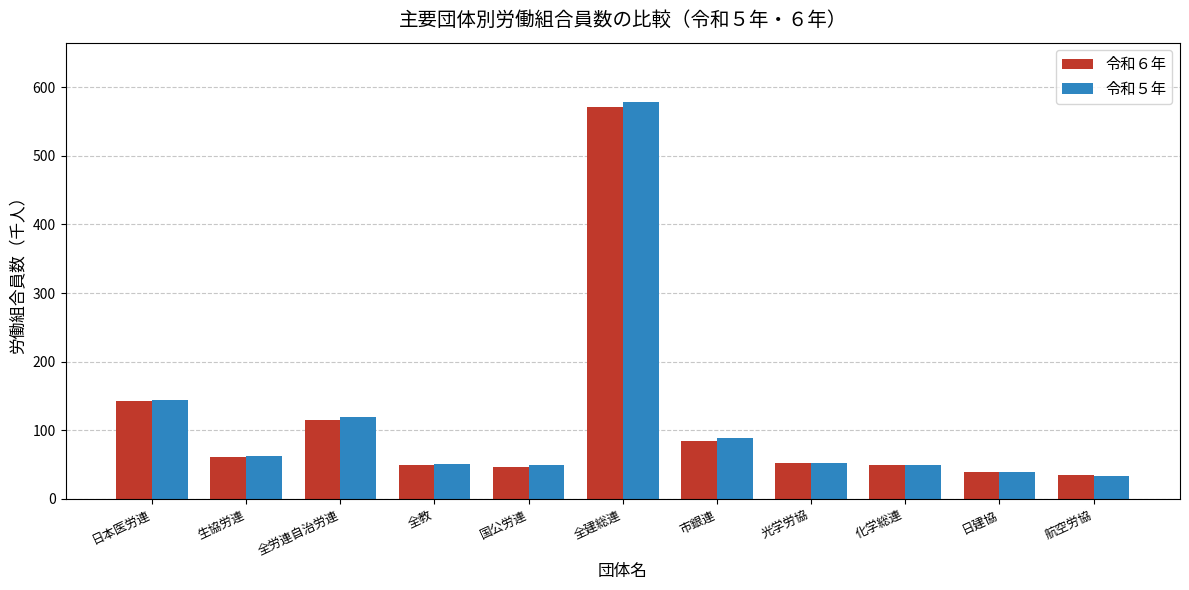

Which series changed the most between 日本医労連 and 国公労連?

令和６年